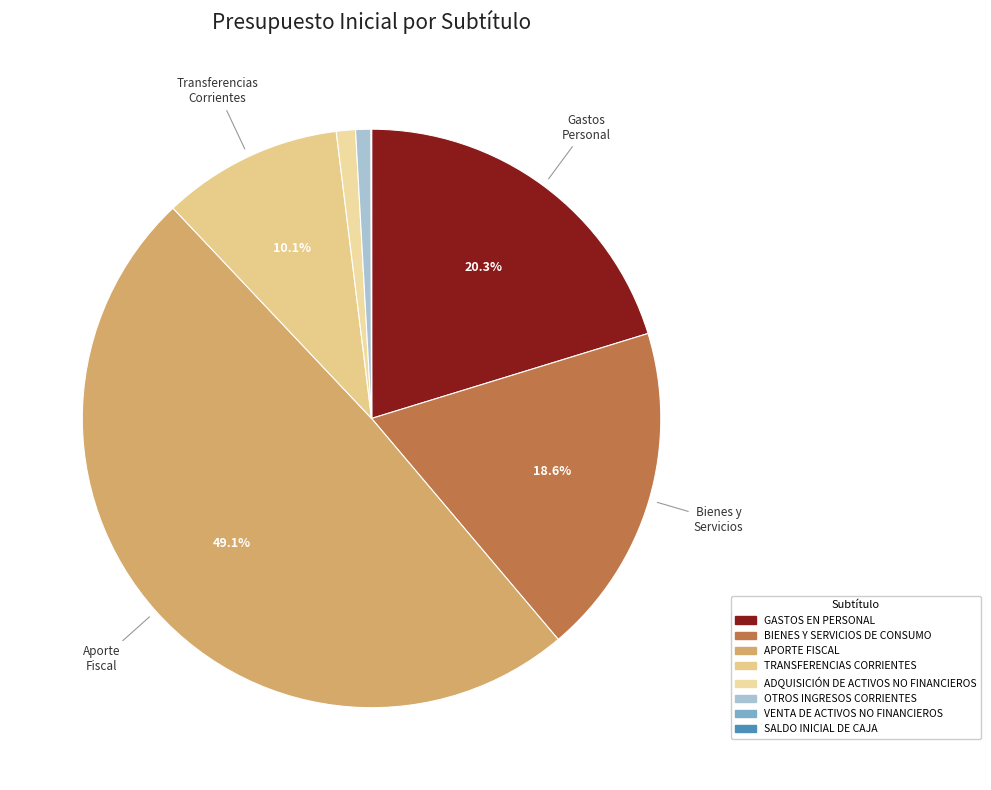

What percentage is the BIENES Y SERVICIOS DE CONSUMO slice, to the nearest percent?

19%